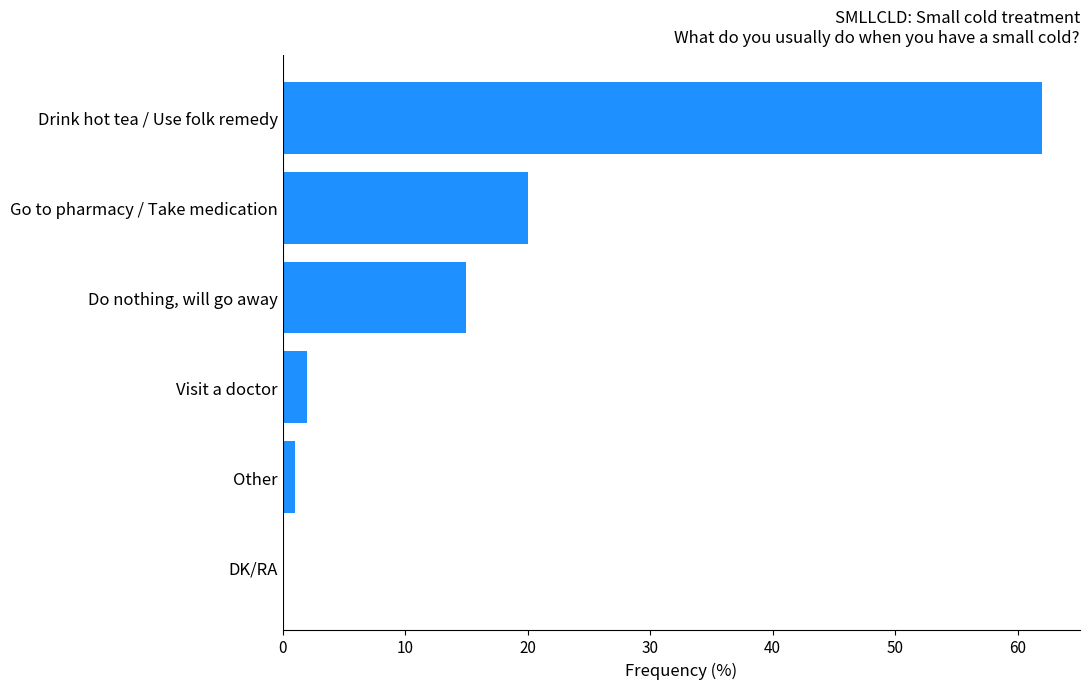

Is it true that the value at Drink hot tea / Use folk remedy is 106?

False